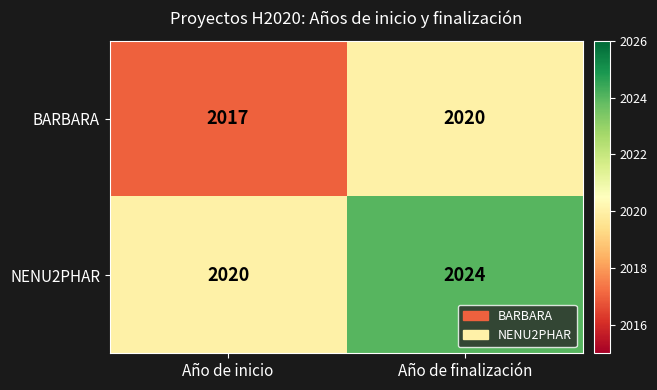

Reading left to right, list all the values displayed in this chart.

BARBARA: 2017	2020
NENU2PHAR: 2020	2024